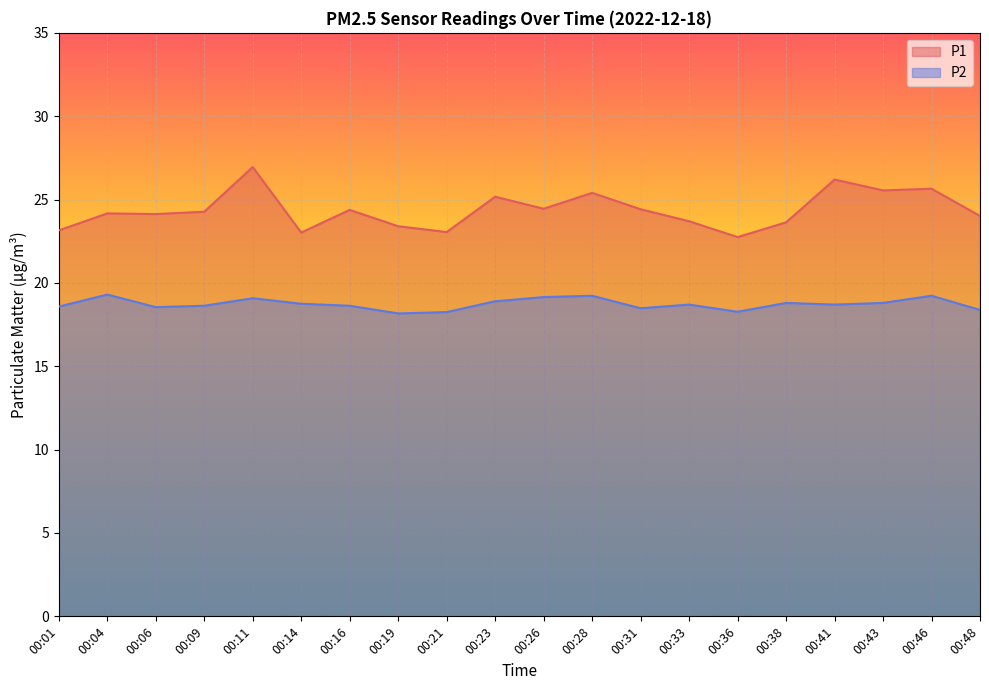

Is the value of P2 at 00:31 greater than the value of P1 at 00:41?

No